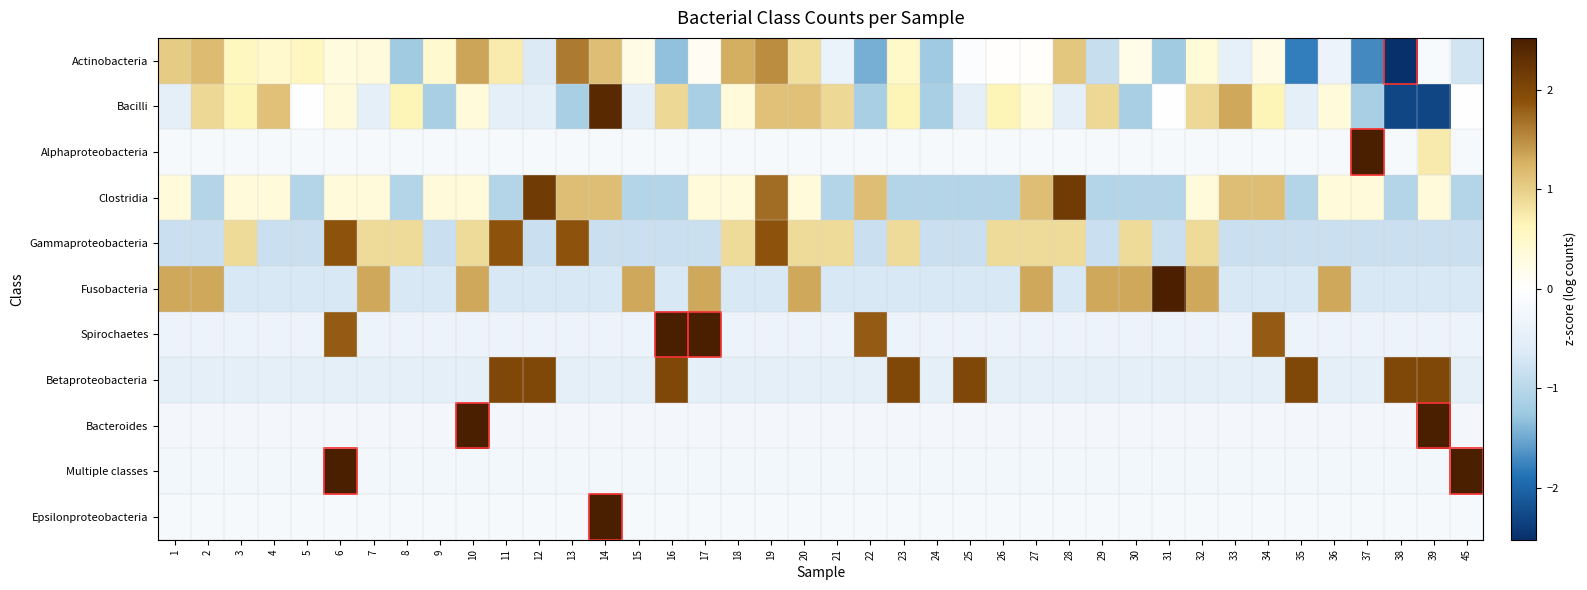

At which category is the sum across all series the highest?

14